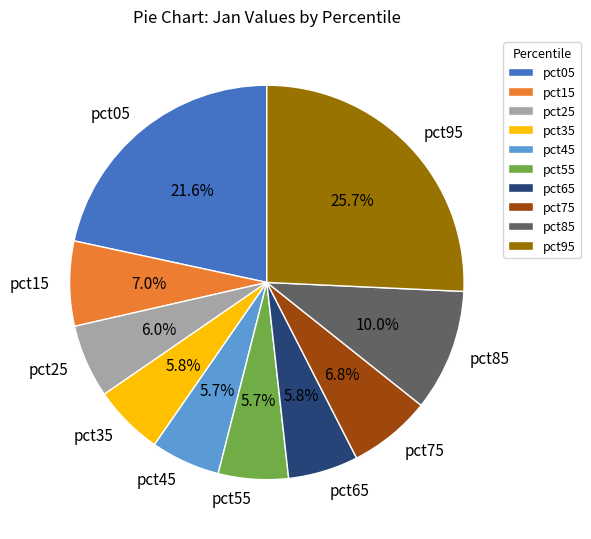

To the nearest percent, what is the combined percentage of pct05 and pct55?

27%